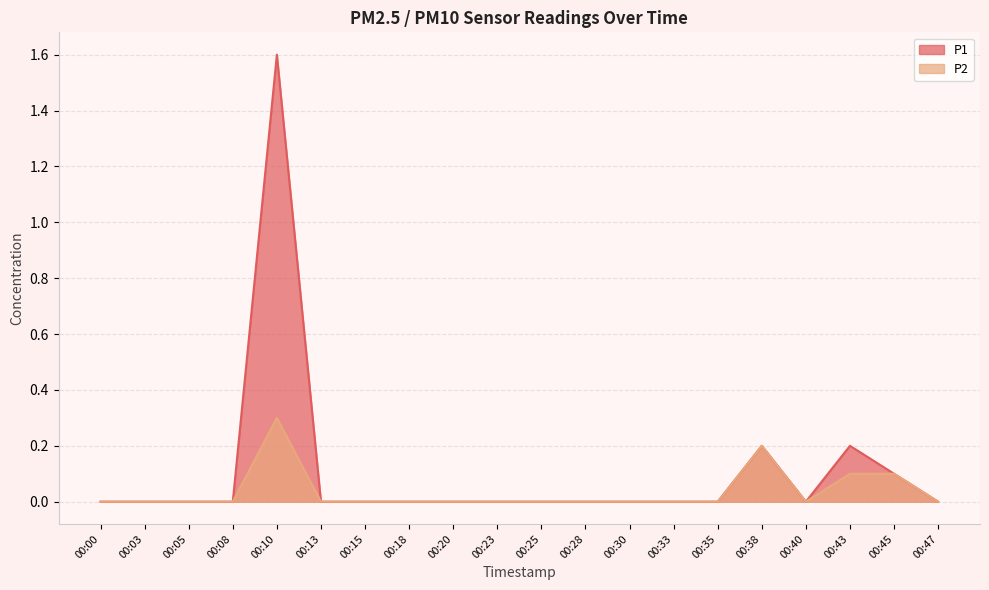

True or false: P1 and P2 cross at least once.

False